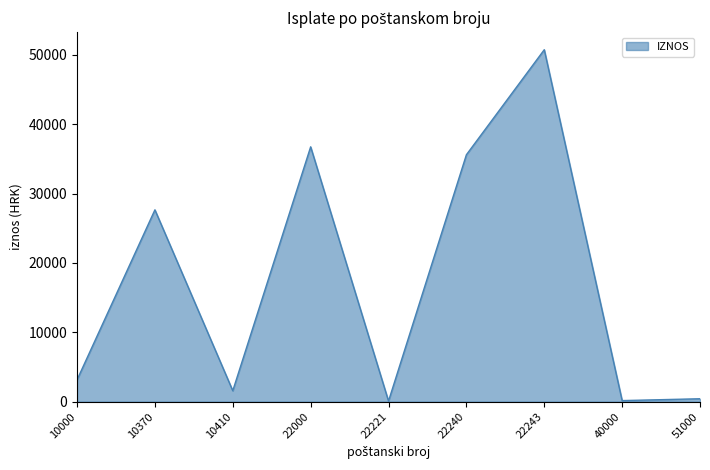

What is the difference between the maximum and minimum values?

50649.6